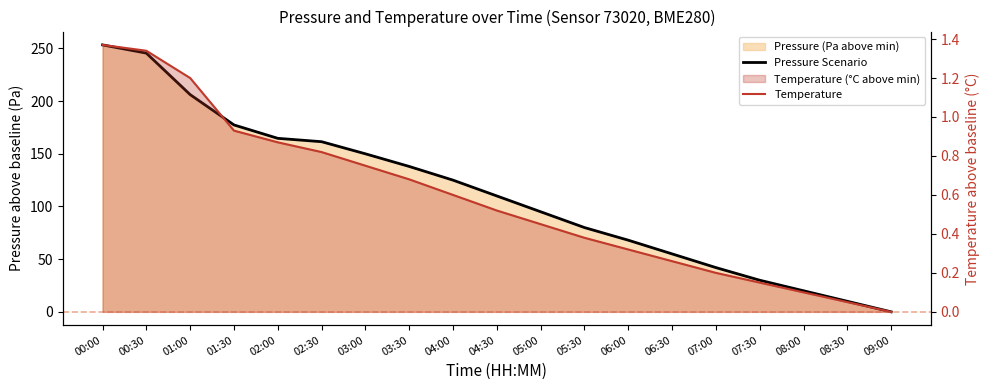

What are all the series names shown in the legend?

Pressure Scenario, Temperature